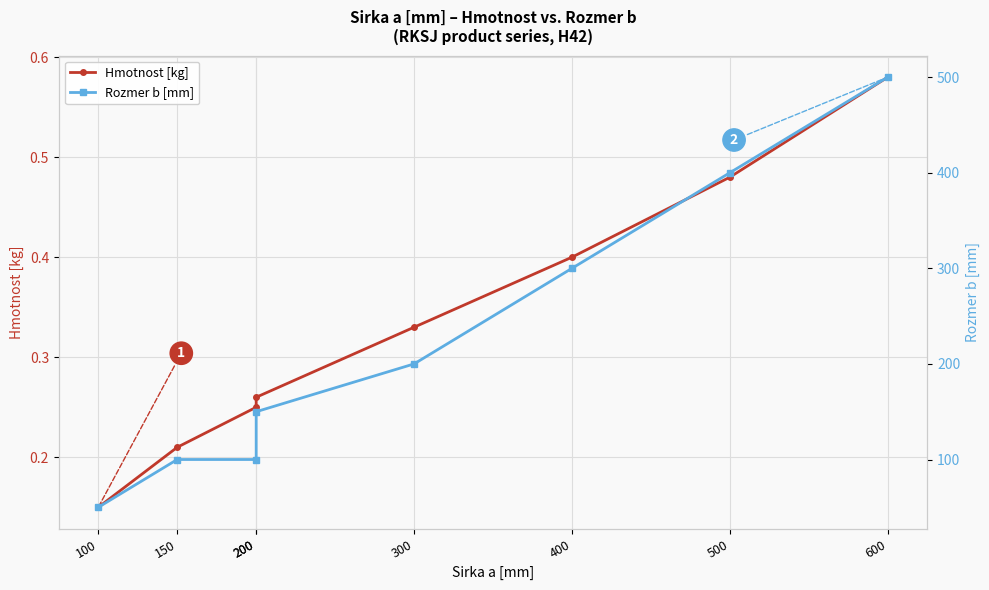

Which series has the largest range (max minus min)?

Rozmer b [mm]